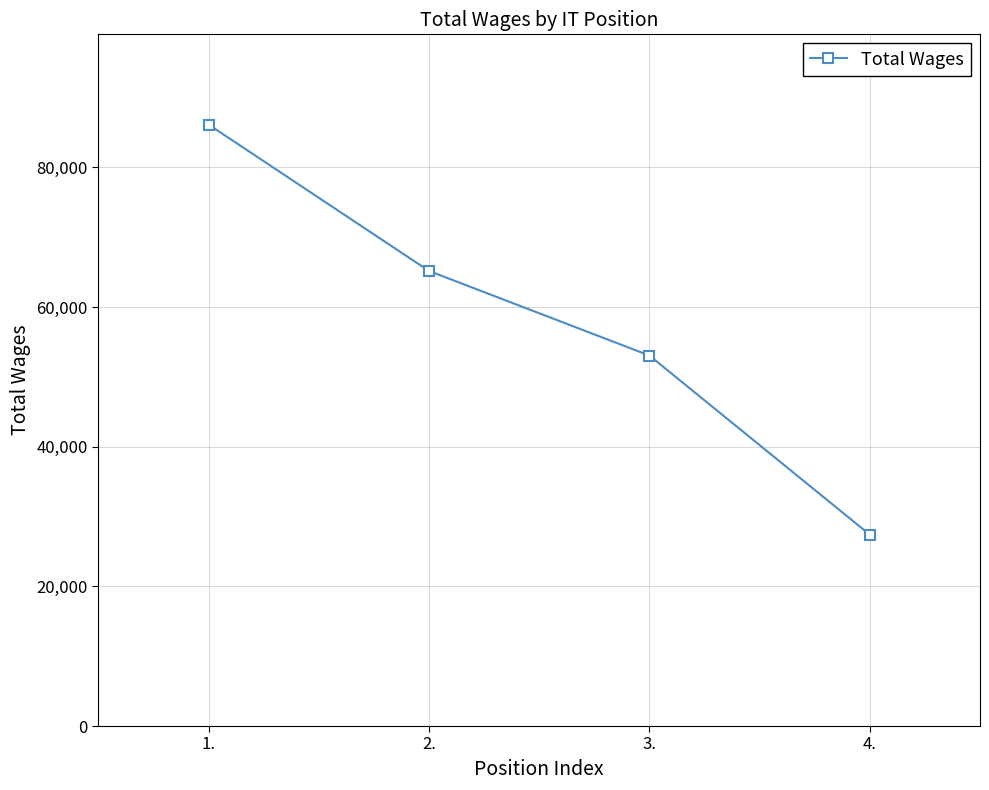

What is the difference between the values at 3. and 4.?

25652